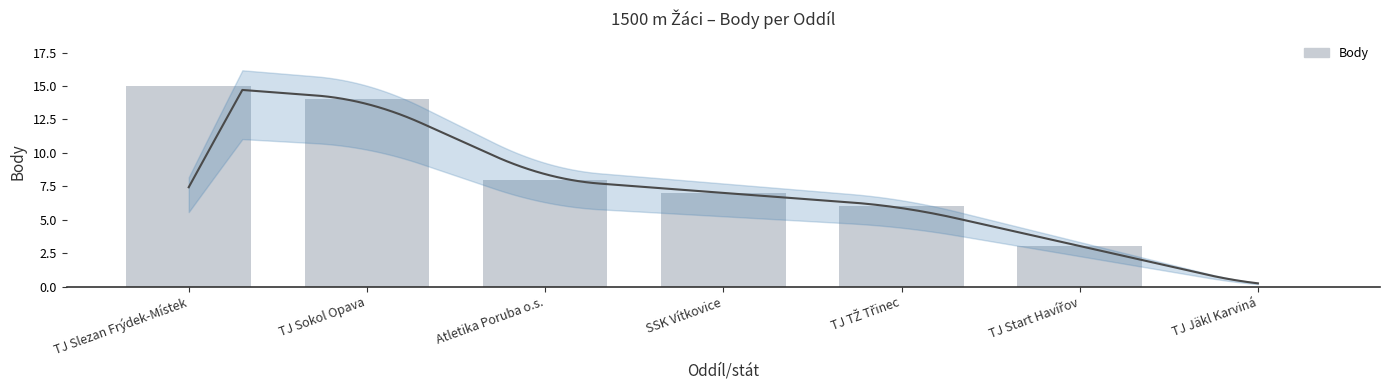

Which label corresponds to the largest value in the chart?

TJ Slezan Frýdek-Místek